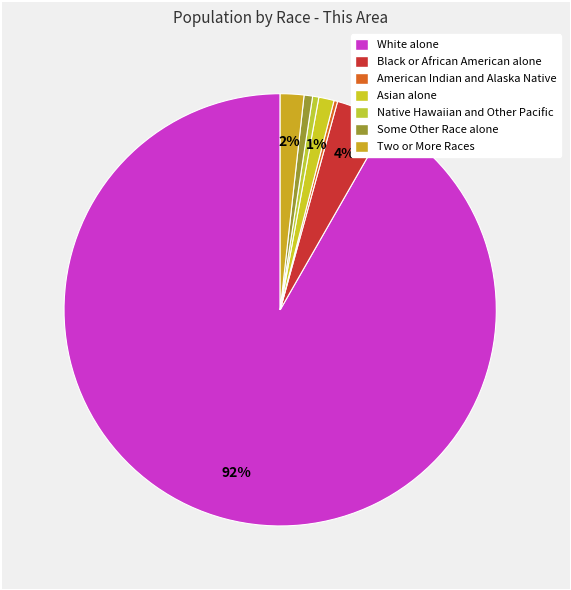

To the nearest percent, what is the combined percentage of Native Hawaiian and Other Pacific and Some Other Race alone?

1%